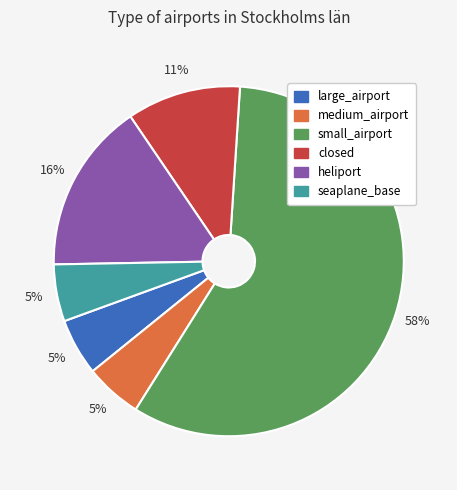

How many slices are in this pie chart?

6